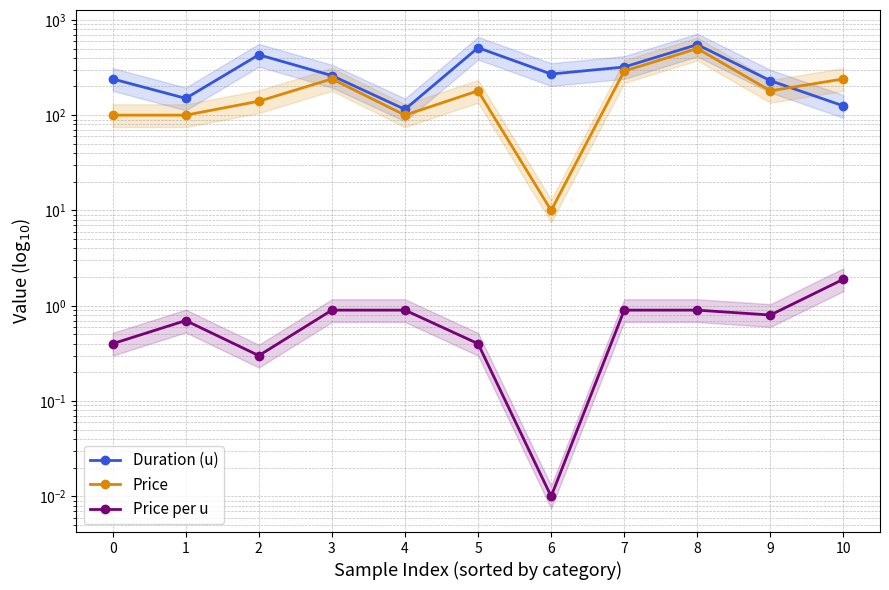

Which series has the largest range (max minus min)?

Price